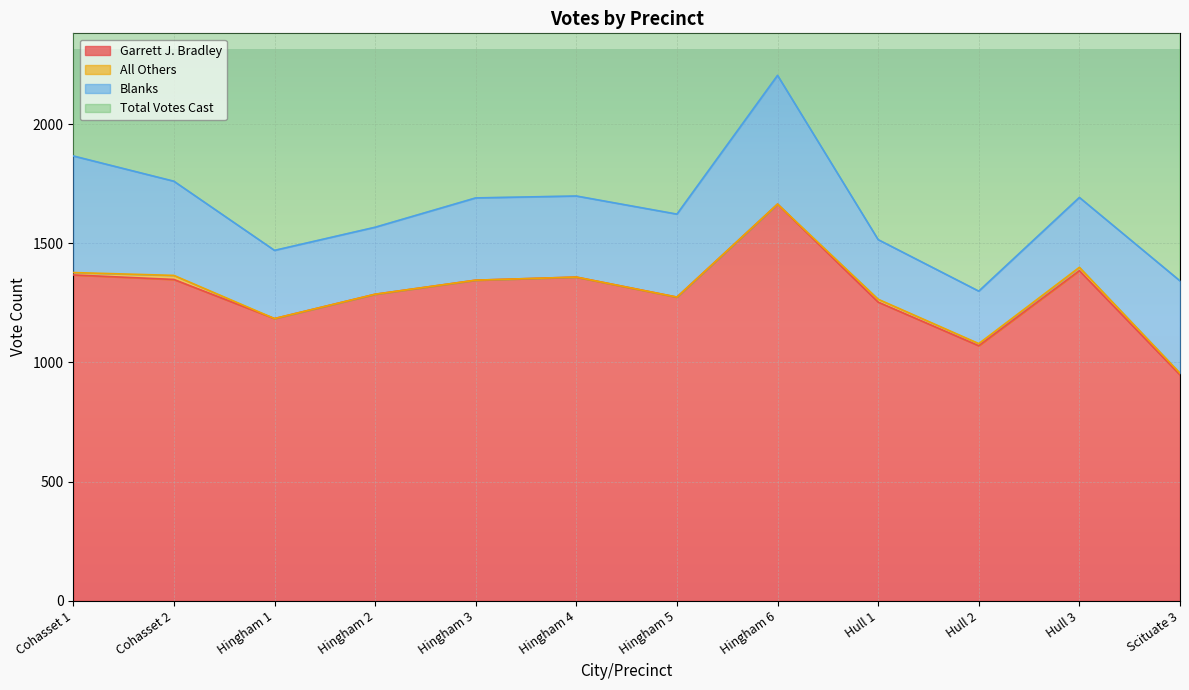

List the labels in order of Garrett J. Bradley value, smallest first.

Scituate 3, Hull 2, Hingham 1, Hull 1, Hingham 5, Hingham 2, Hingham 3, Cohasset 2, Hingham 4, Cohasset 1, Hull 3, Hingham 6